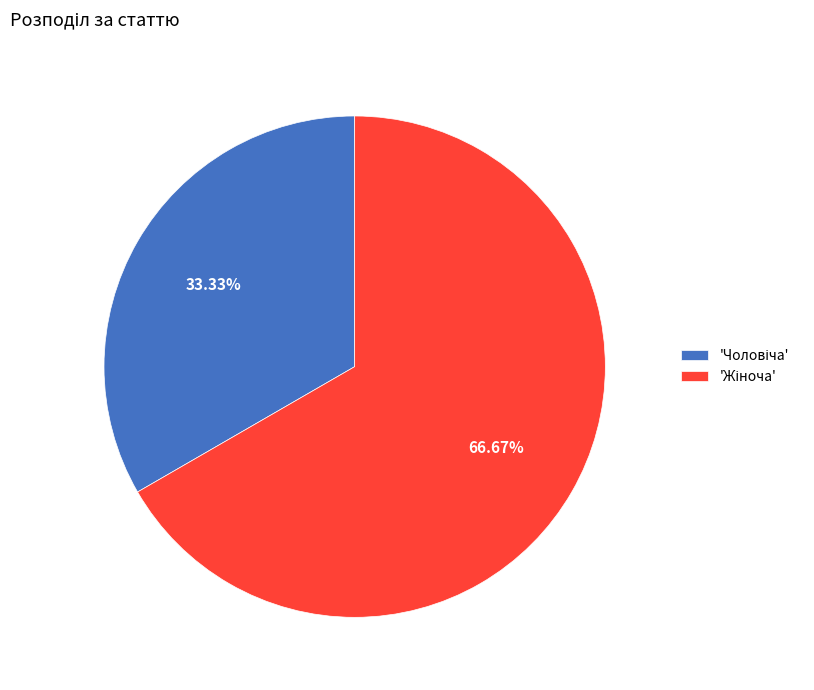

Is there any slice that represents more than half of the pie?

Yes